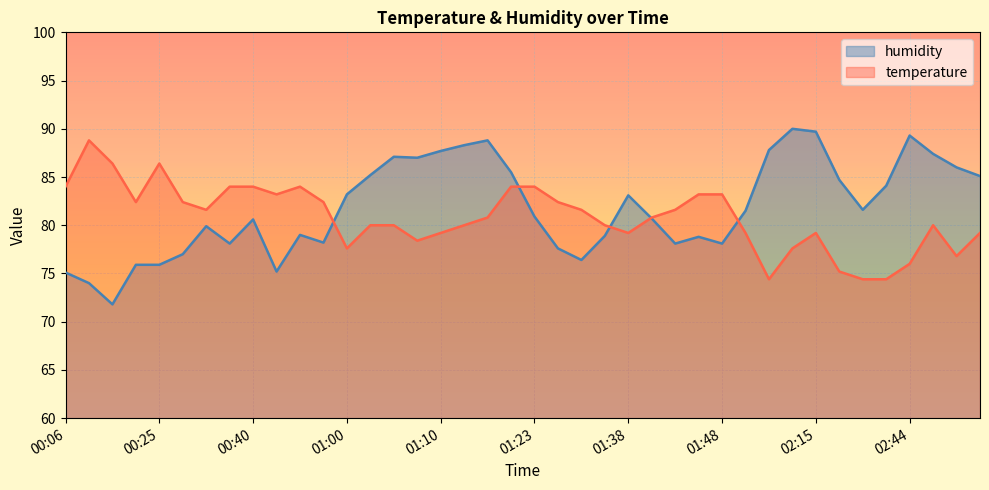

Reading left to right, transcribe all the data shown in this chart.

temperature: 84.0	88.8	86.4	82.4	86.4	82.4	81.6	84.0	84.0	83.2	84.0	82.4	77.6	80.0	80.0	78.4	79.2	80.0	80.8	84.0	84.0	82.4	81.6	80.0	79.2	80.8	81.6	83.2	83.2	79.2	74.4	77.6	79.2	75.2	74.4	74.4	76.0	80.0	76.8	79.2
humidity: 75.1	74.0	71.8	75.9	75.9	77.0	79.9	78.1	80.6	75.2	79.0	78.2	83.2	85.2	87.1	87.0	87.7	88.3	88.8	85.5	80.9	77.6	76.4	78.9	83.1	80.7	78.1	78.8	78.1	81.5	87.8	90.0	89.7	84.7	81.6	84.1	89.3	87.4	86.0	85.1